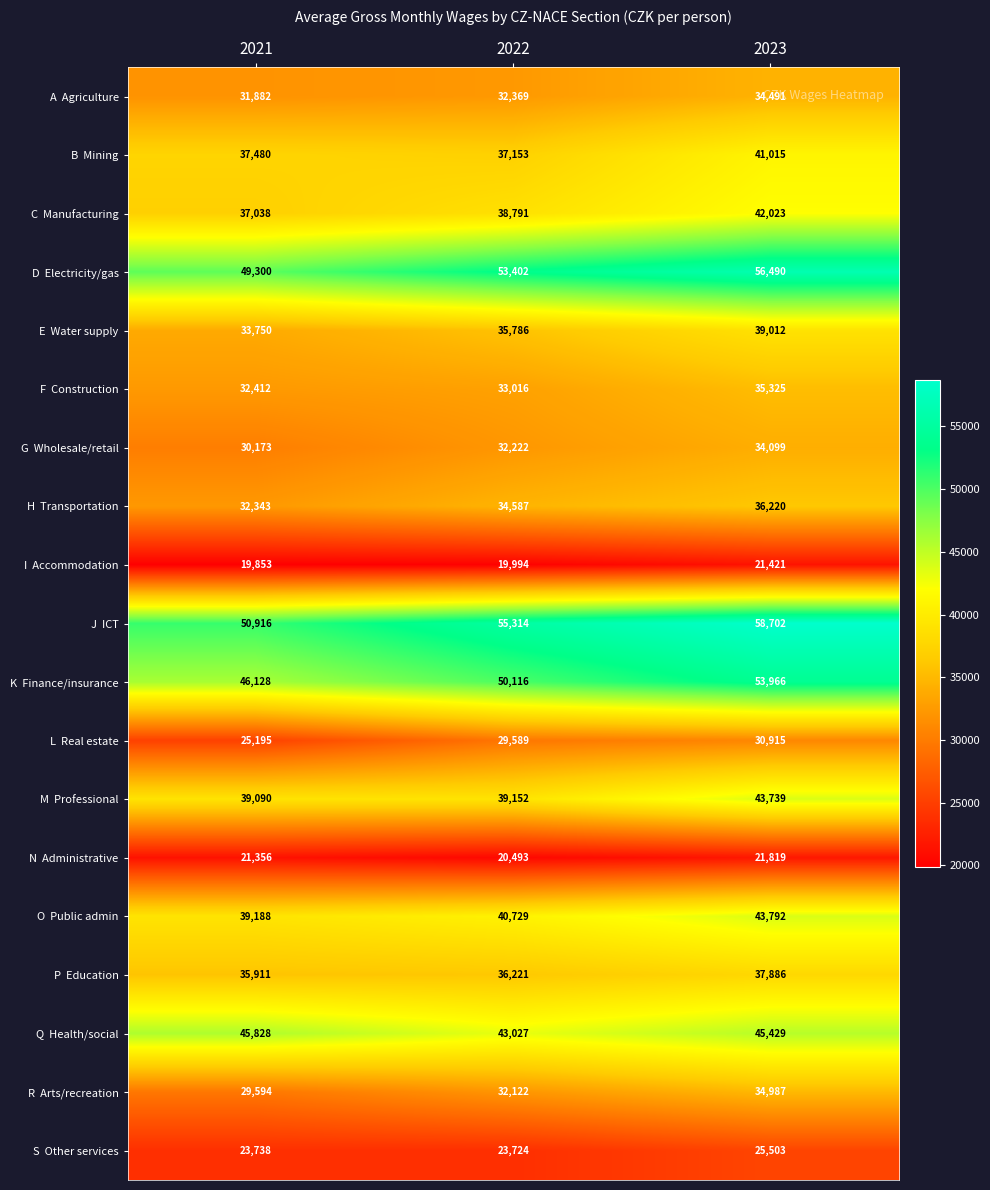

What is the difference between the highest and lowest values at 2023?

37281